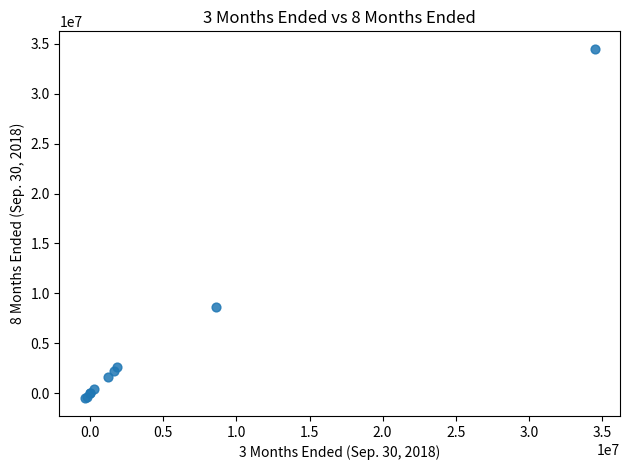

What Y value in the scatter plot is closest to 16987852?

8625000.0